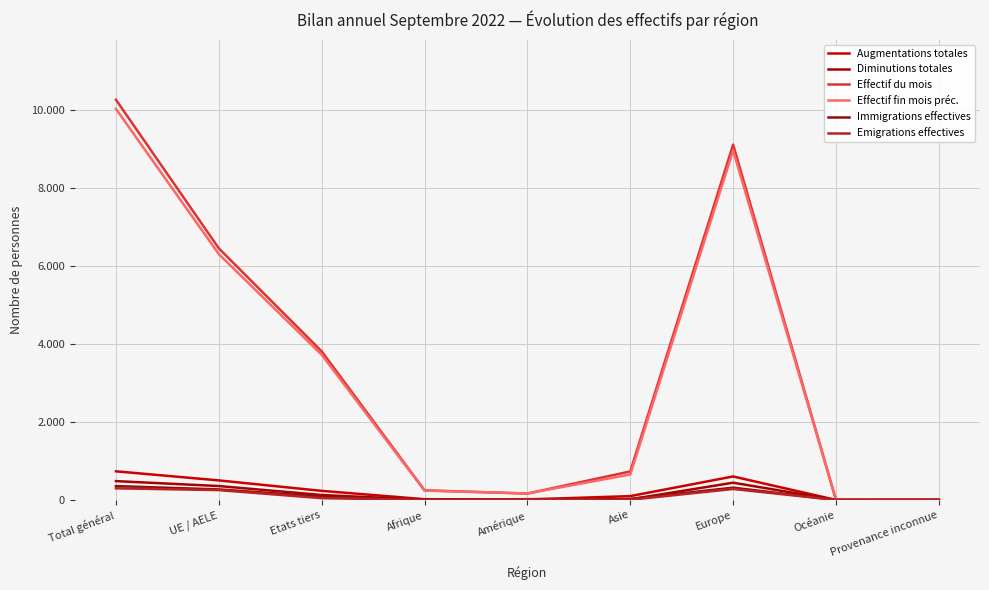

The value of Immigrations effectives at Total général is 355. True or false?

True